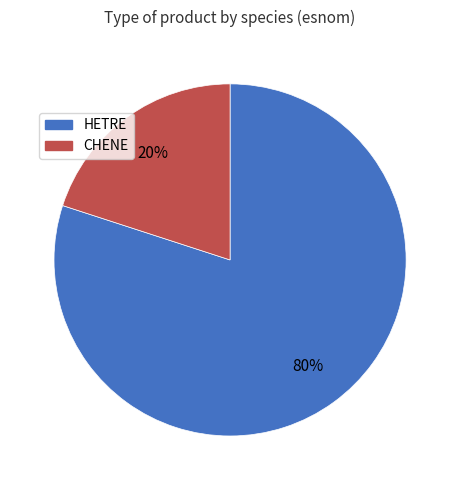

Is the sum of CHENE and HETRE greater than half?

Yes